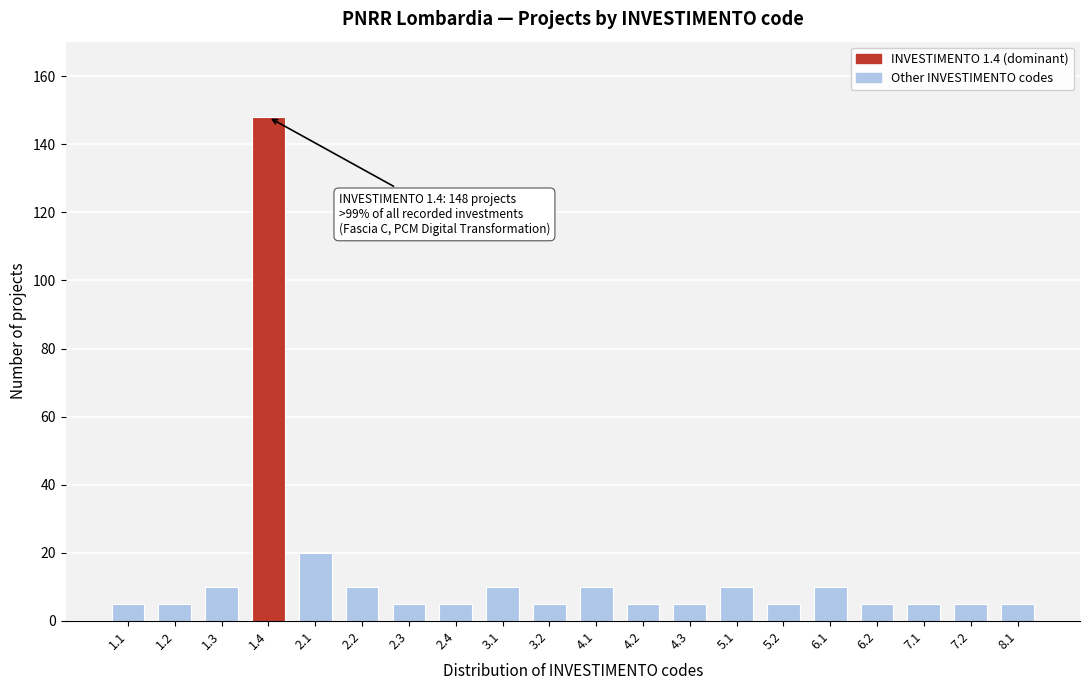

Reading right to left, extract all data points from this chart.

5	5	5	5	10	5	10	5	5	10	5	10	5	5	10	20	148	10	5	5